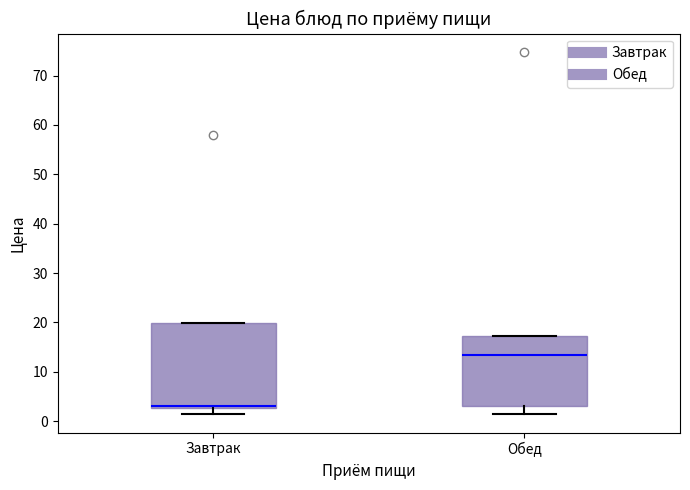

Which box has the lowest median line?

Завтрак